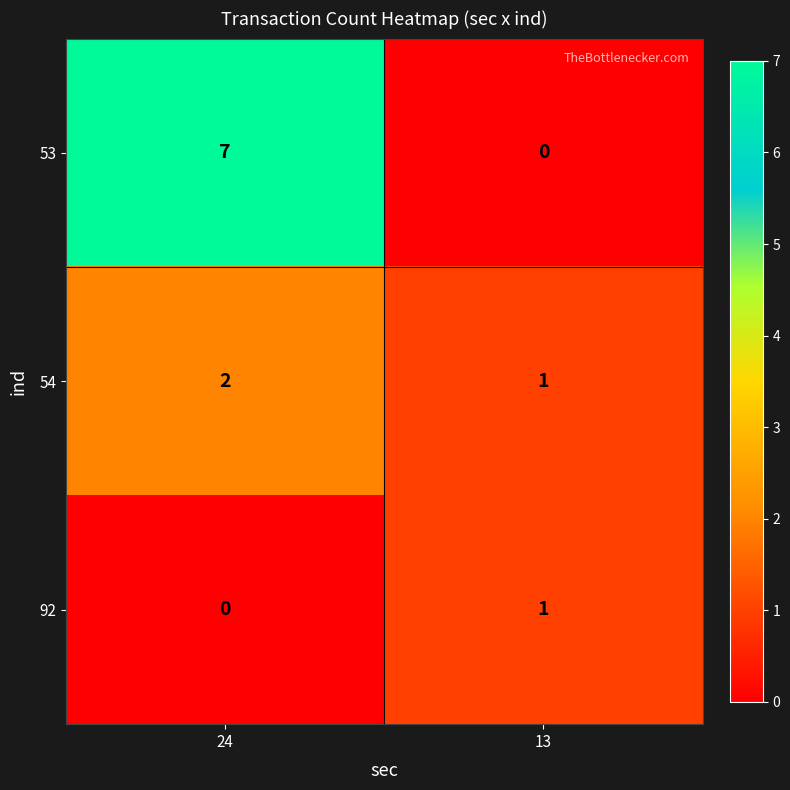

What is the sum of the 54 values at 24 and 13?

3